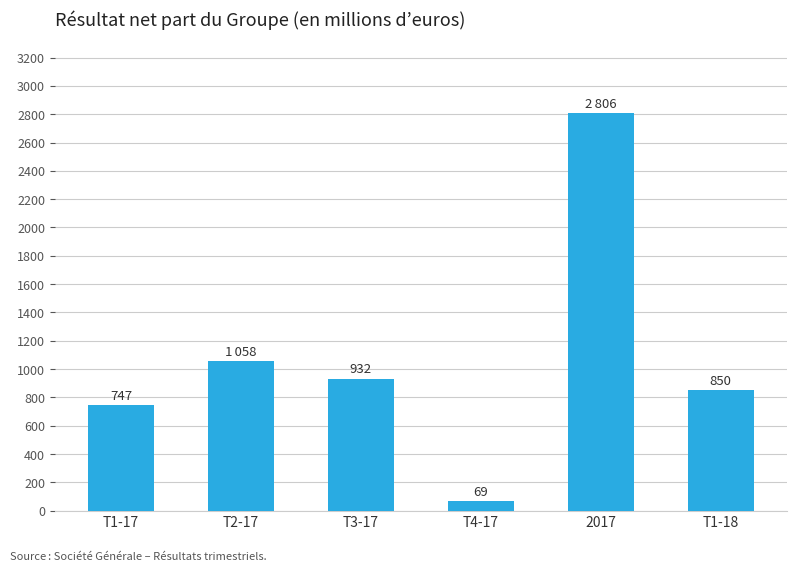

What is the sum of all values?

6462